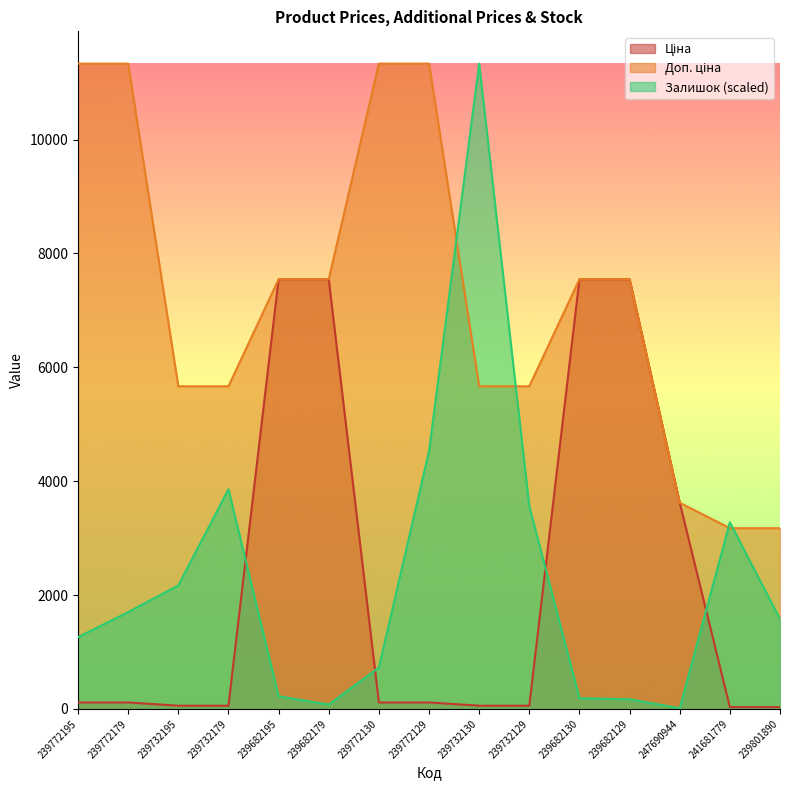

What is the value of the Залишок point at the 6th from the left?

76.2